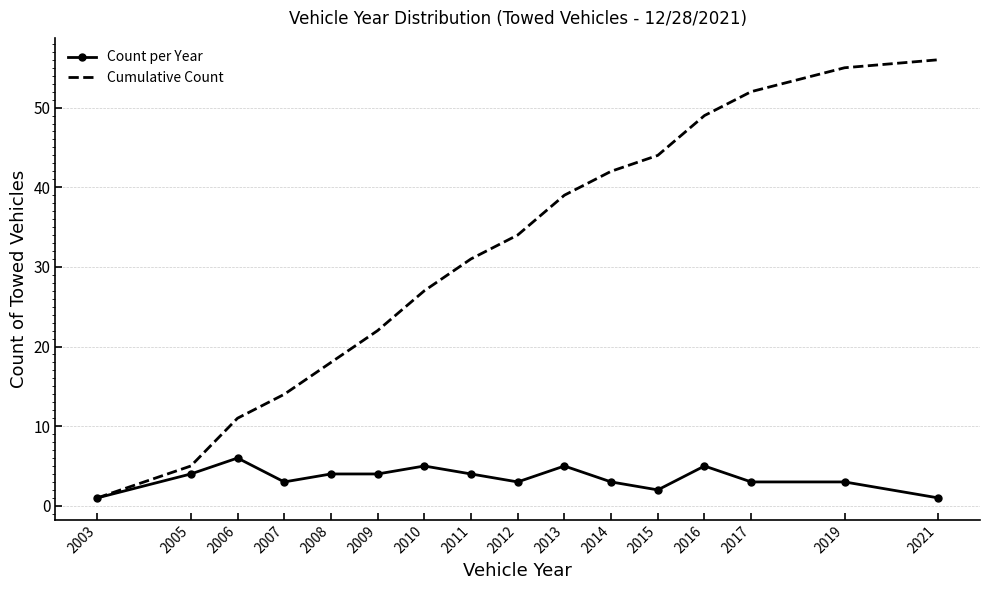

At 2013, list the series in order from smallest to largest.

Count per Year, Cumulative Count